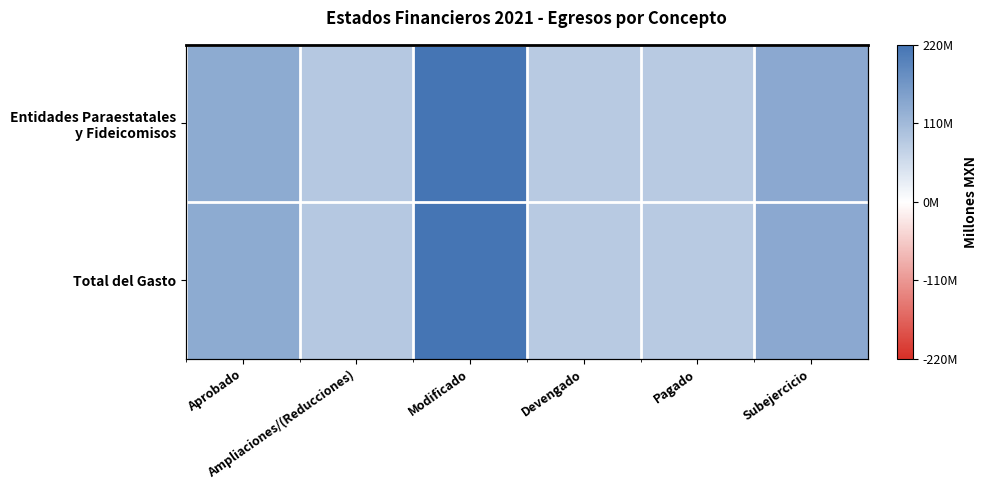

The value of Total del Gasto at Modificado is 220424149.2. True or false?

True